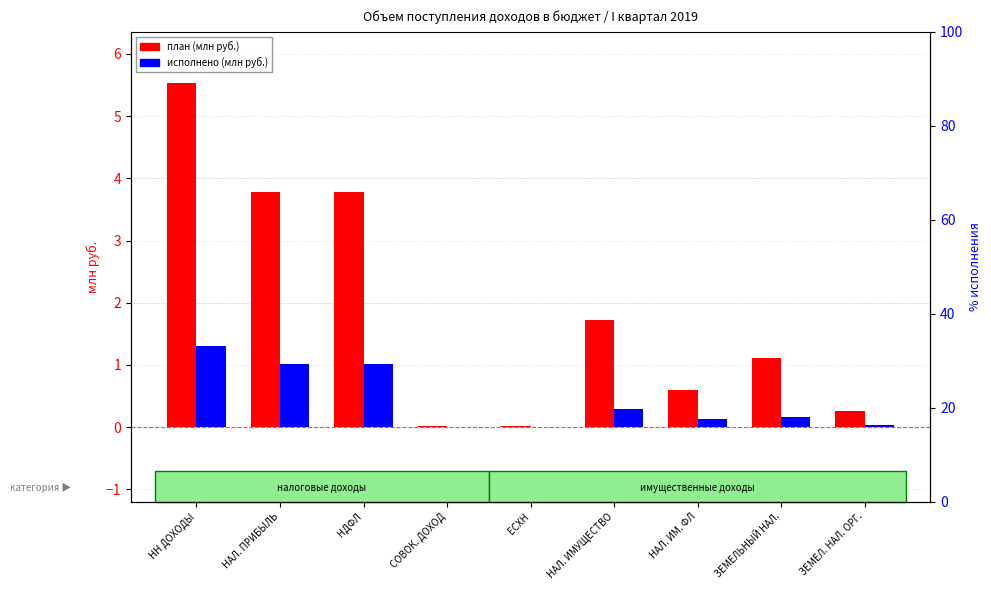

What is the total value across all series at ЗЕМЕЛЬНЫЙ НАЛ.?

1.3